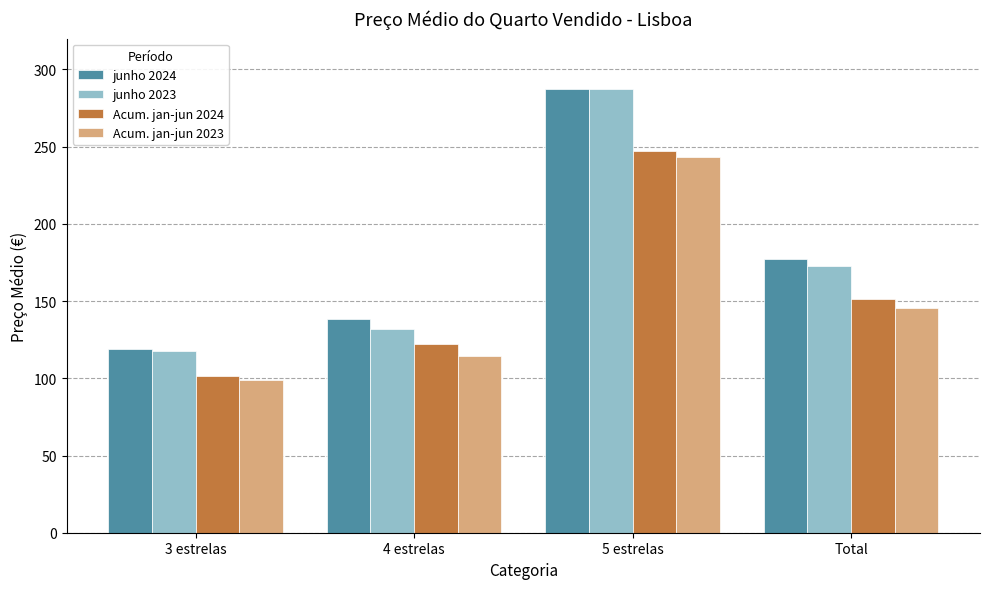

Rank the categories by junho 2024 value from highest to lowest.

5 estrelas, Total, 4 estrelas, 3 estrelas